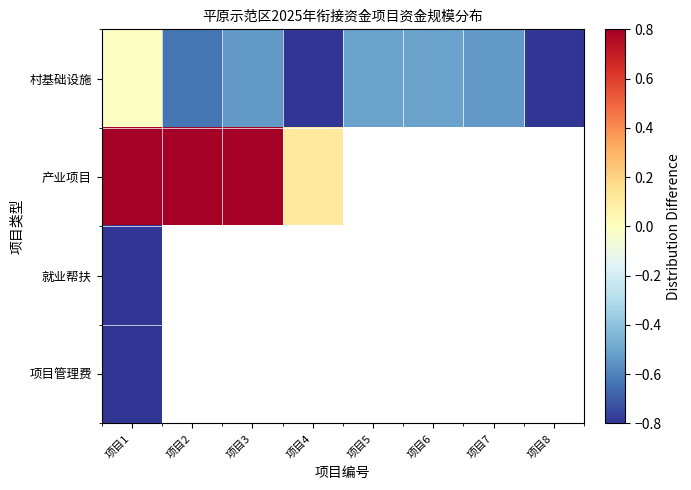

At which category is the sum across all series the highest?

项目1